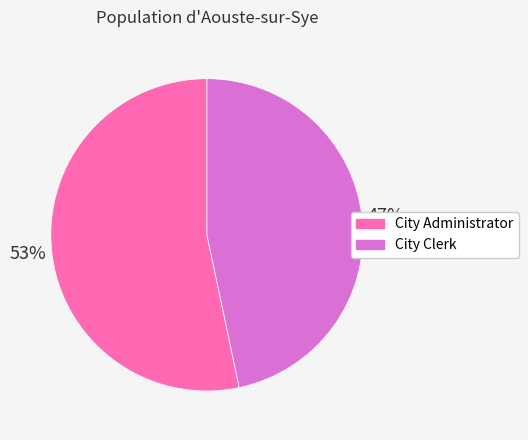

To the nearest percent, what is the combined percentage of City Clerk and City Administrator?

100%